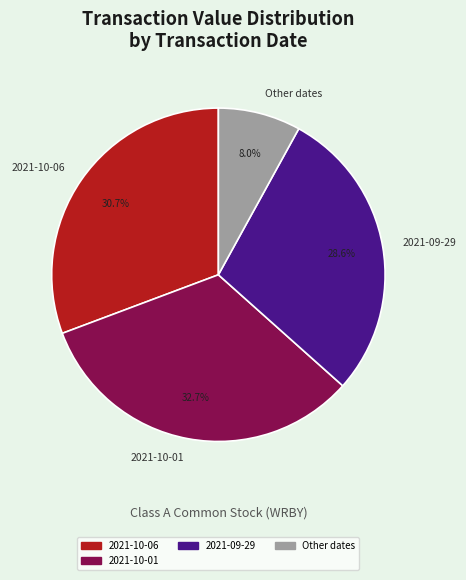

What is the ratio of the value at 2021-10-06 to the value at 2021-09-29?

1.1